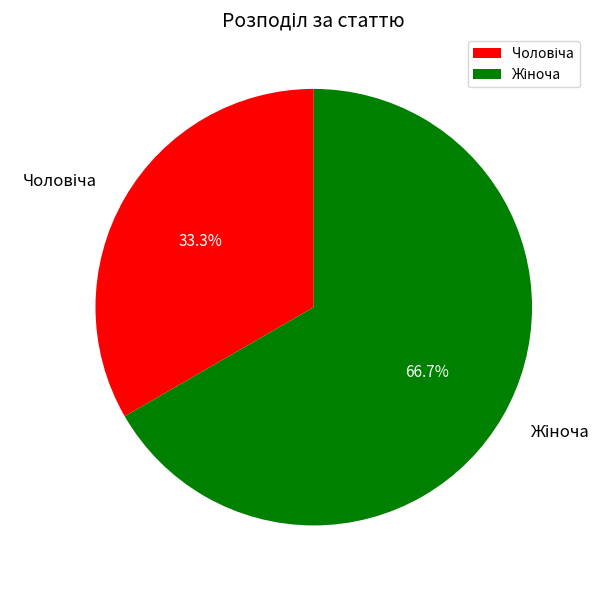

How many segments does this pie chart have?

2